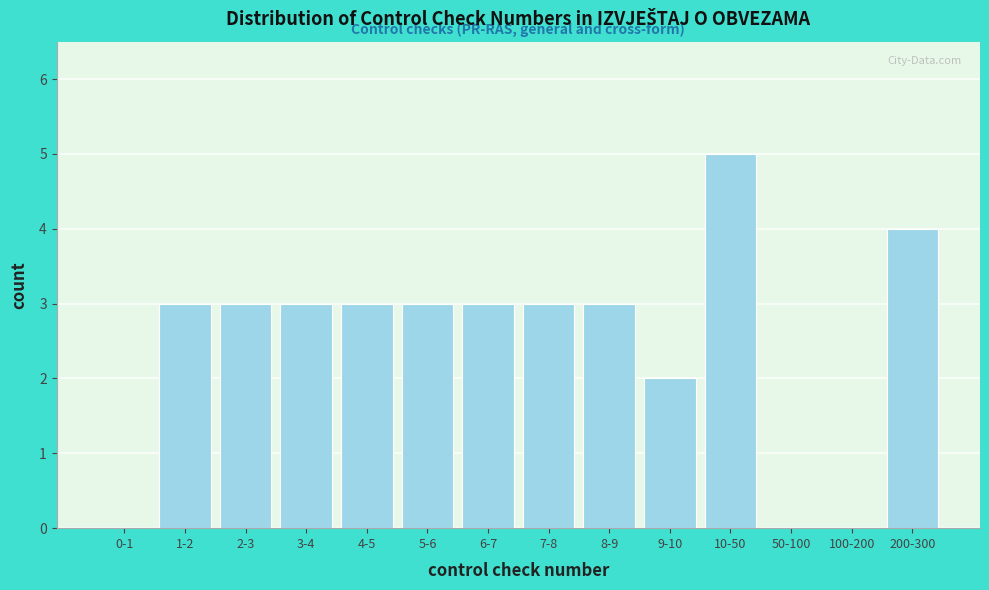

Reading left to right, what are all the values shown in this chart?

0-1=0	1-2=3	2-3=3	3-4=3	4-5=3	5-6=3	6-7=3	7-8=3	8-9=3	9-10=2	10-50=5	50-100=0	100-200=0	200-300=4